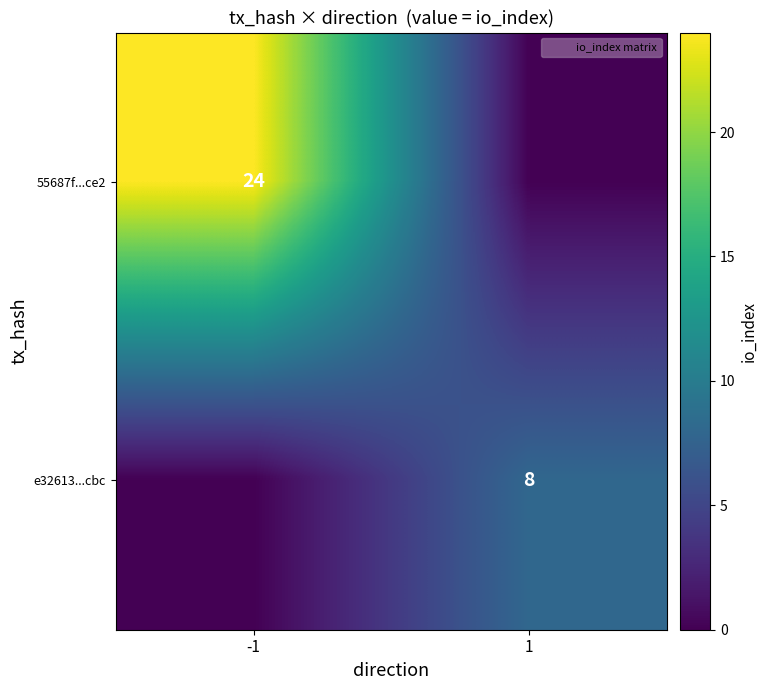

Which series changed the most between -1 and 1?

55687f...ce2